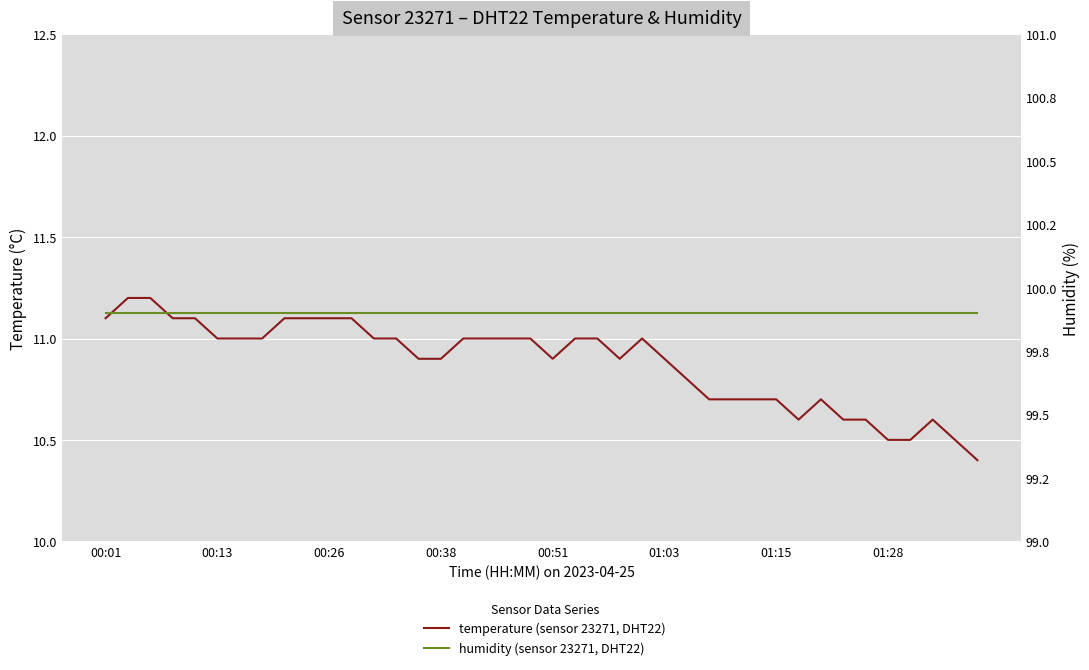

True or false: temperature (sensor 23271, DHT22) and humidity (sensor 23271, DHT22) intersect in this chart.

False